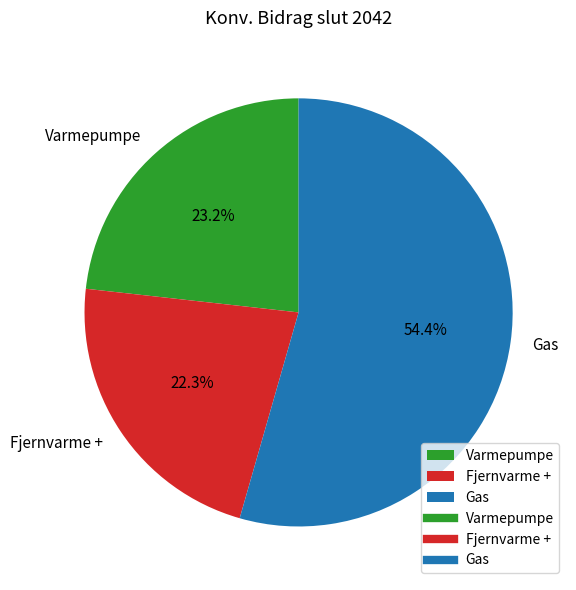

Between Fjernvarme + and Varmepumpe, which is larger?

Varmepumpe